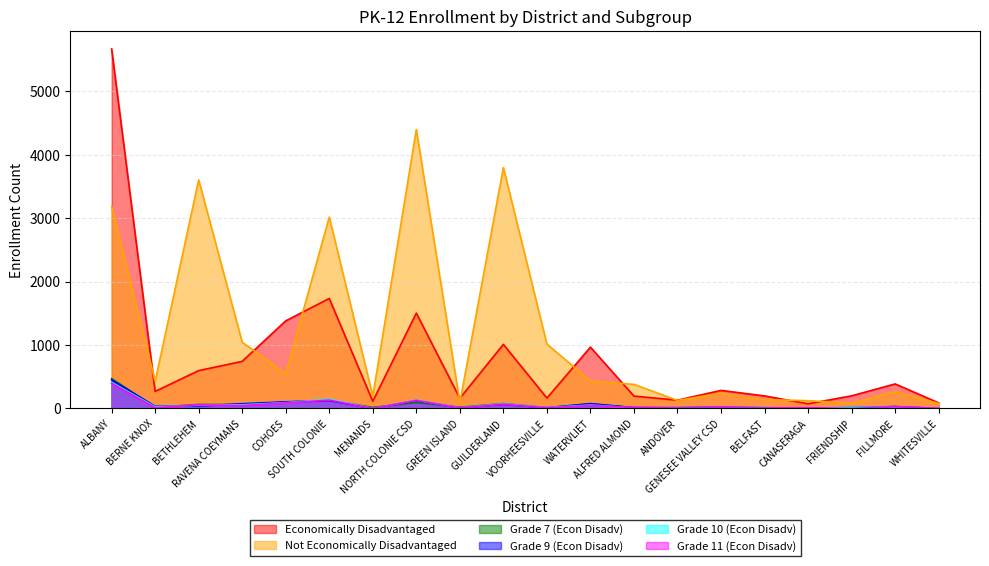

What is the difference between the second highest and minimum values in the Grade 10 (Econ Disadv) series?

146